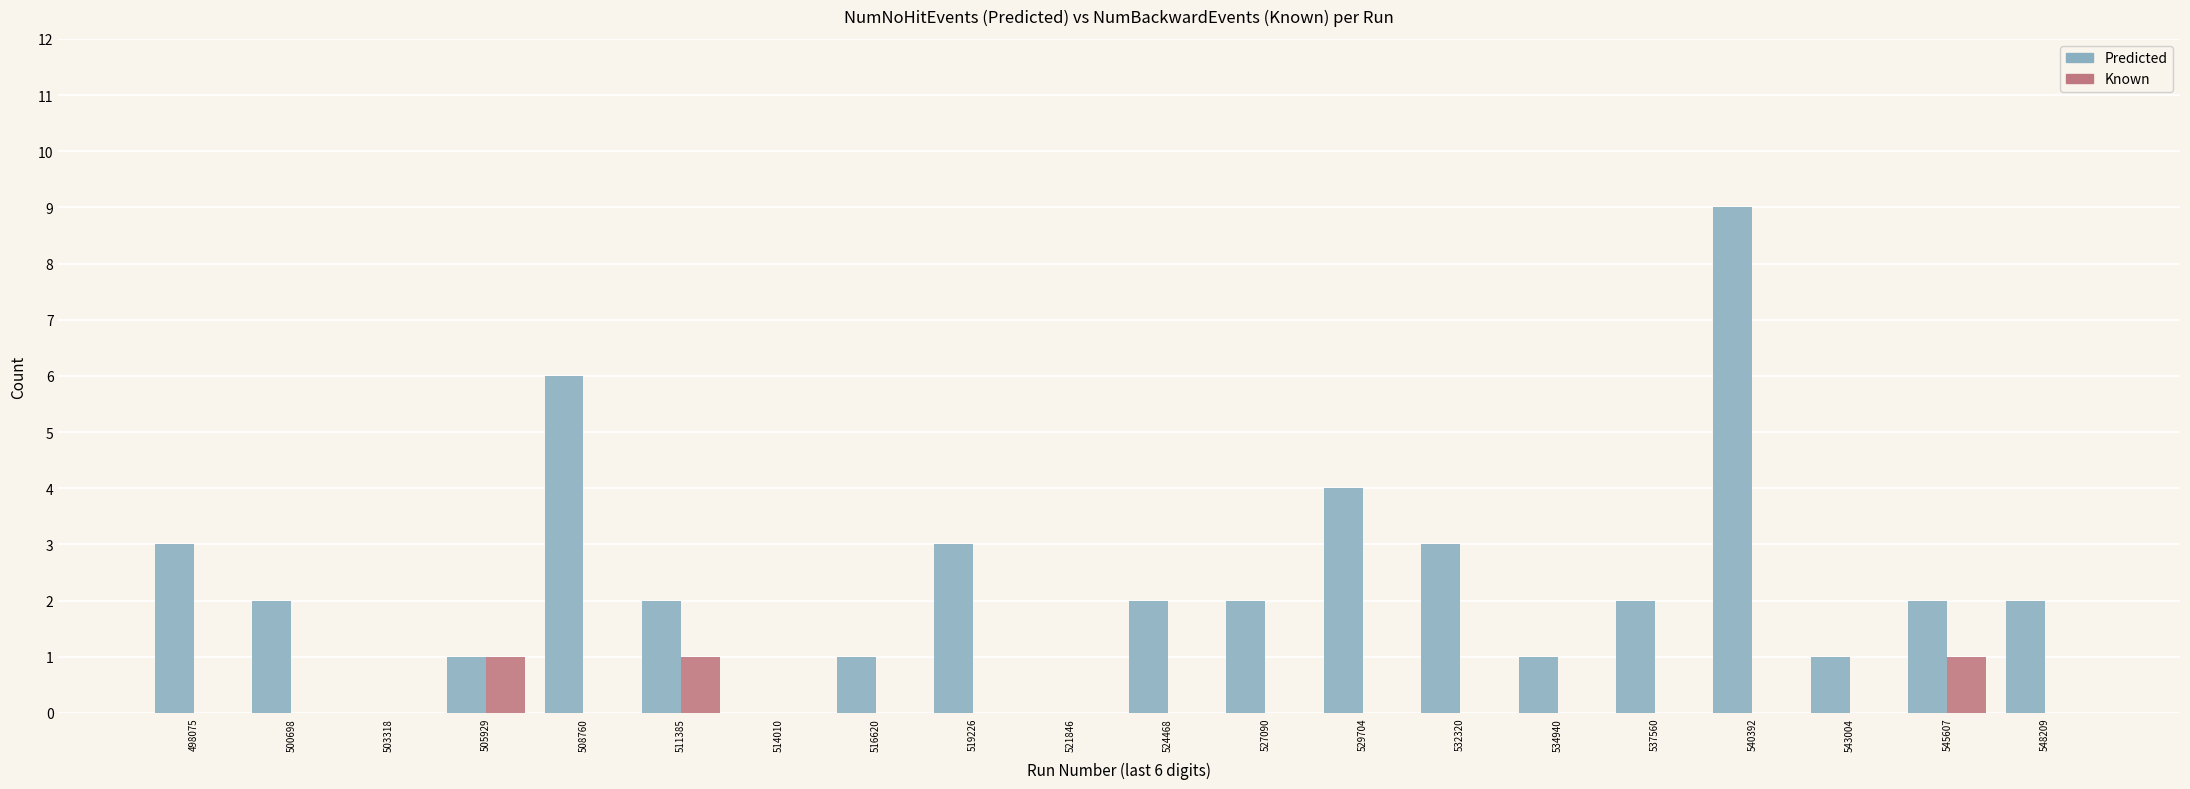

What is the maximum value shown in the chart?

9